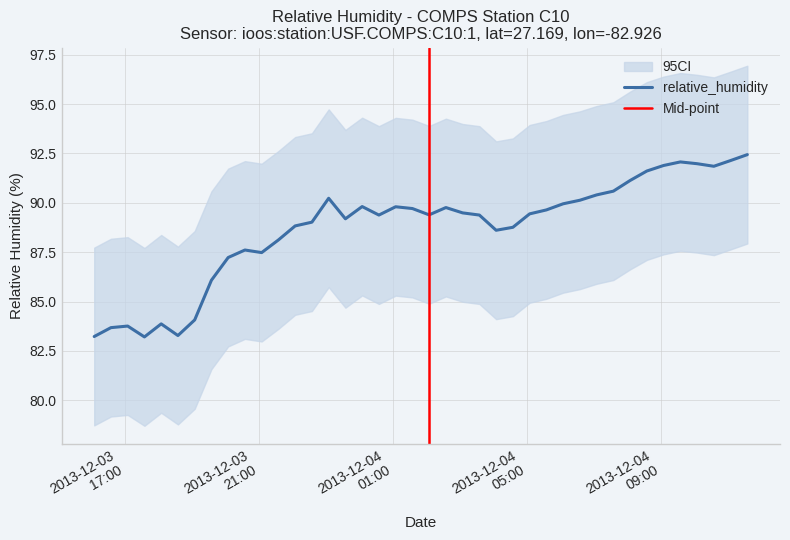

Rank the categories by value from lowest to highest.

2013-12-03T17:35:00Z, 2013-12-03T16:05:00Z, 2013-12-03T18:35:00Z, 2013-12-03T16:35:00Z, 2013-12-03T17:05:00Z, 2013-12-03T18:05:00Z, 2013-12-03T19:05:00Z, 2013-12-03T19:35:00Z, 2013-12-03T20:05:00Z, 2013-12-03T21:05:00Z, 2013-12-03T20:35:00Z, 2013-12-03T21:35:00Z, 2013-12-04T04:05:00Z, 2013-12-04T04:35:00Z, 2013-12-03T22:05:00Z, 2013-12-03T22:35:00Z, 2013-12-03T23:35:00Z, 2013-12-04T00:35:00Z, 2013-12-04T03:35:00Z, 2013-12-04T02:05:00Z, 2013-12-04T05:05:00Z, 2013-12-04T03:05:00Z, 2013-12-04T05:35:00Z, 2013-12-04T01:35:00Z, 2013-12-04T02:35:00Z, 2013-12-04T01:05:00Z, 2013-12-04T00:05:00Z, 2013-12-04T06:05:00Z, 2013-12-04T06:35:00Z, 2013-12-03T23:05:00Z, 2013-12-04T07:05:00Z, 2013-12-04T07:35:00Z, 2013-12-04T08:05:00Z, 2013-12-04T08:35:00Z, 2013-12-04T10:35:00Z, 2013-12-04T09:05:00Z, 2013-12-04T10:05:00Z, 2013-12-04T09:35:00Z, 2013-12-04T11:05:00Z, 2013-12-04T11:35:00Z